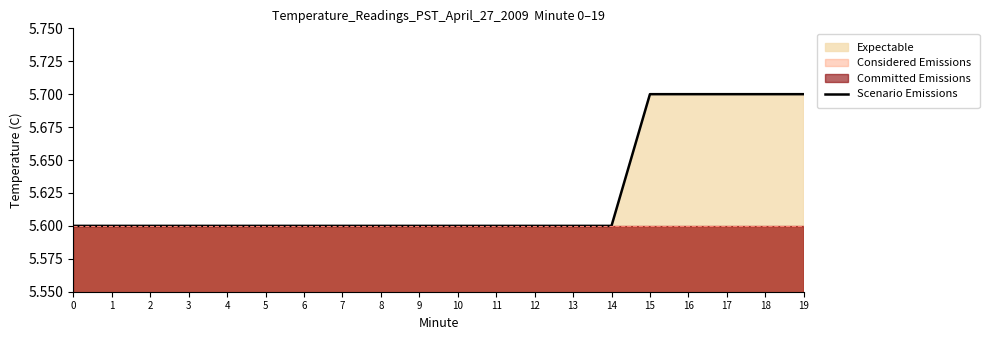

Is it true that the value at 18 is 1.2?

False